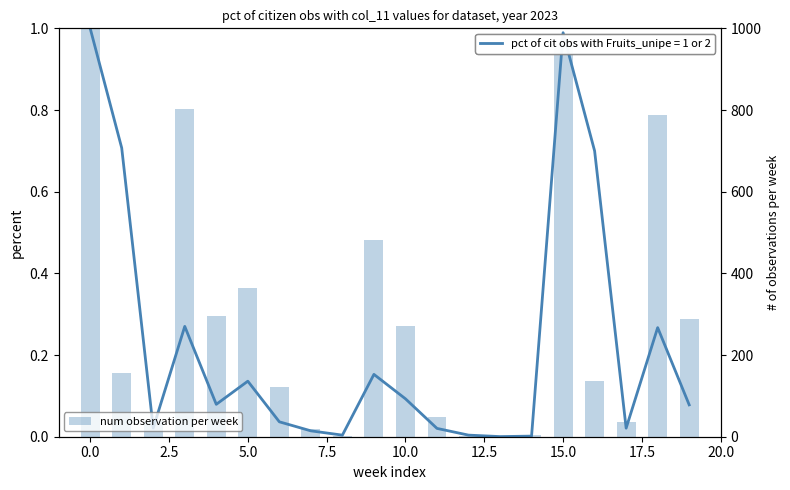

What is the difference between the maximum and second lowest values?

1.0